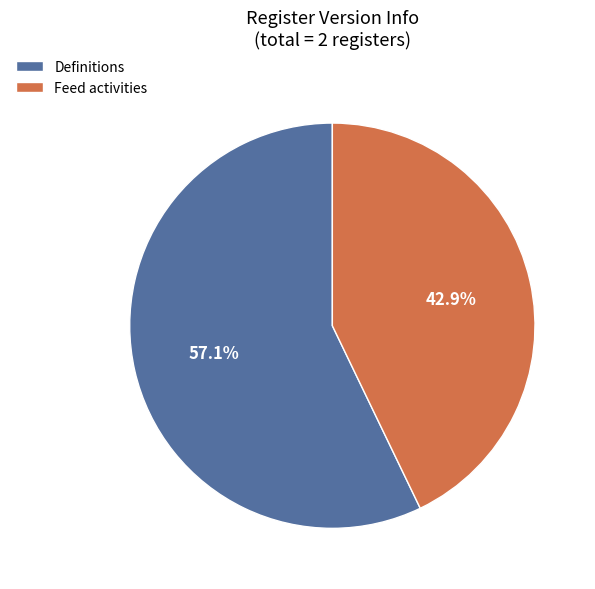

How many slices are in this pie chart?

2